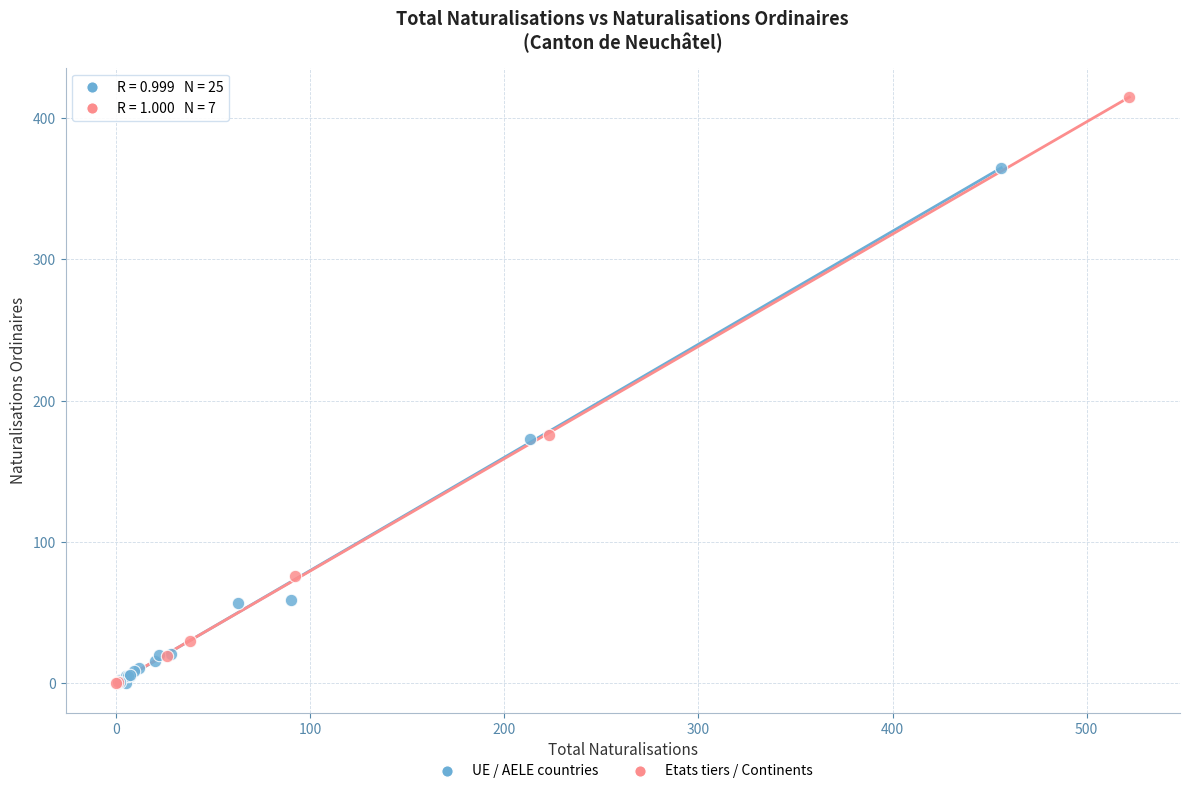

Which series contains the highest Y value?

Etats tiers / Continents